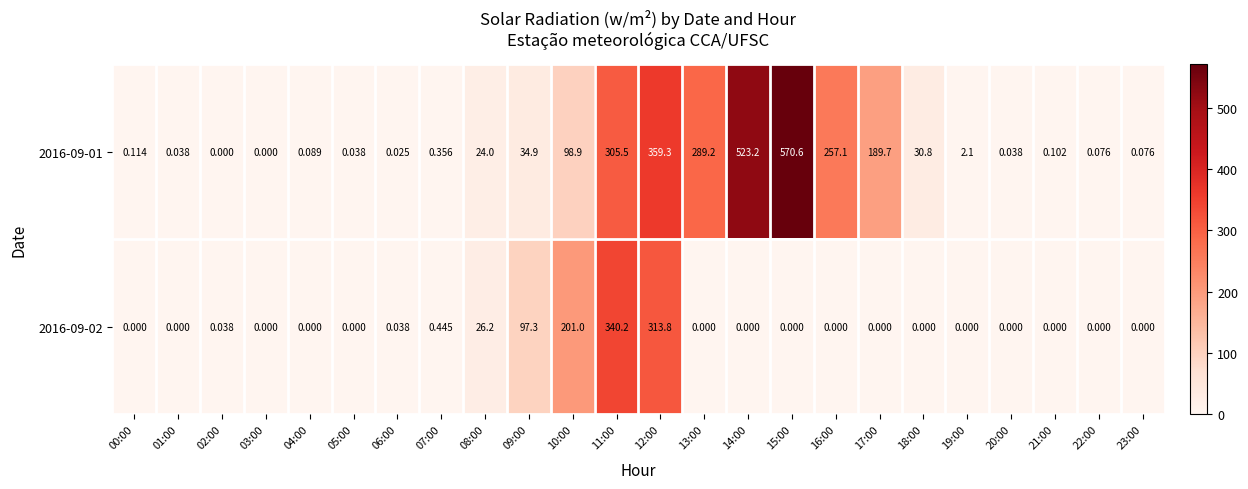

Is the value of 2016-09-02 at 20:00 greater than the value of 2016-09-01 at 17:00?

No